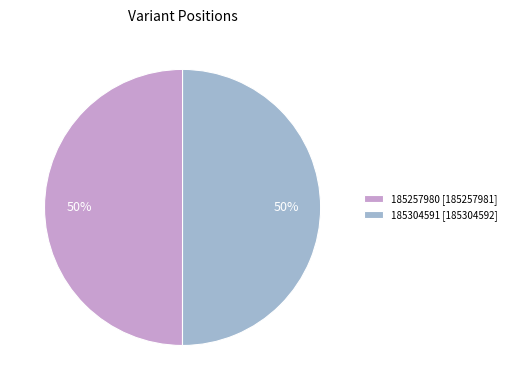

Do 185304591 [185304592] and 185257980 [185257981] together represent more than half of the pie?

Yes